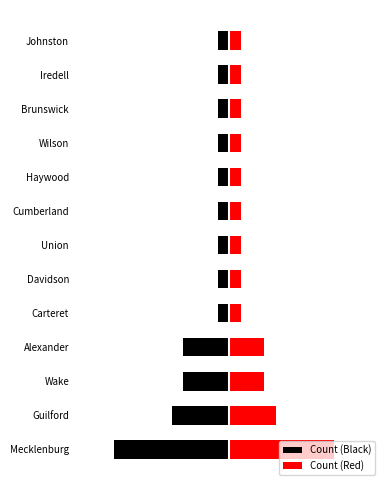

Which series changed the most between Carteret and Wilson?

Count (Black)